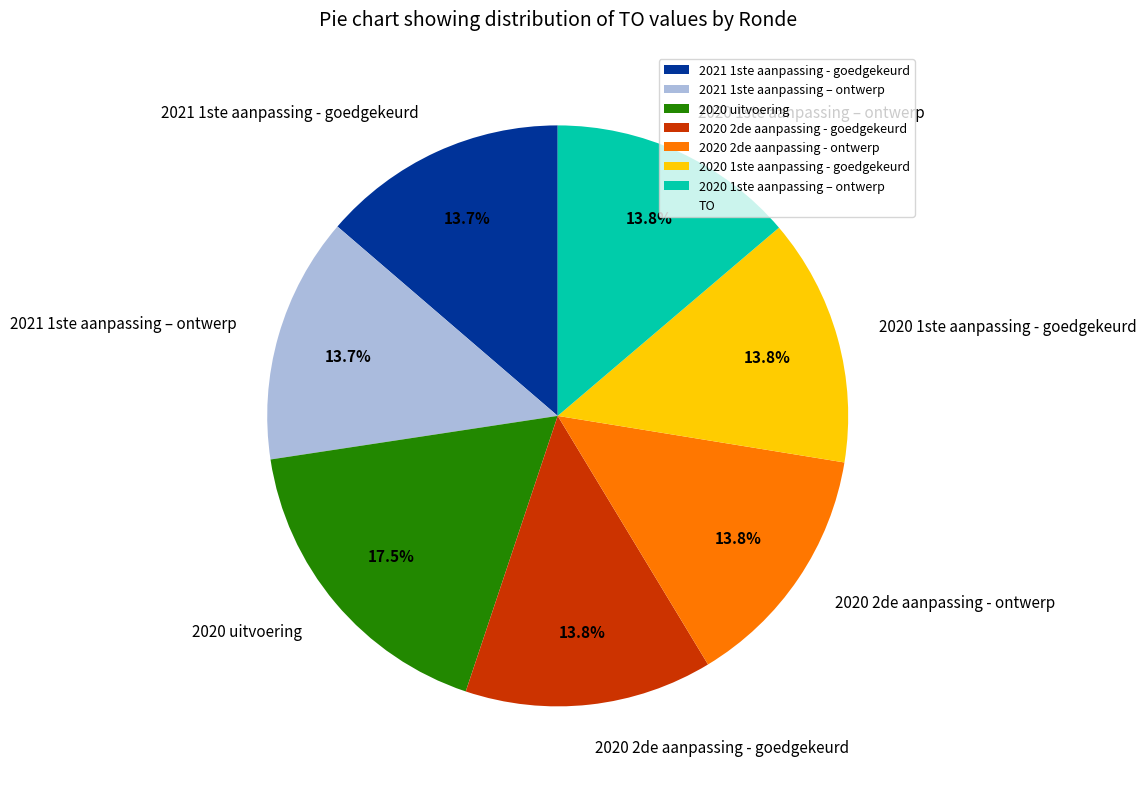

What is the ratio of the value at 2020 2de aanpassing - ontwerp to the value at 2020 uitvoering?

0.8